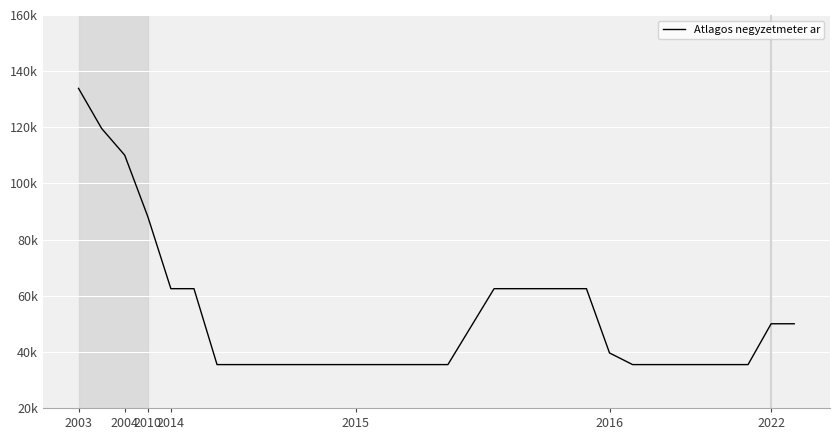

Does the chart display data point markers on the line(s)?

No